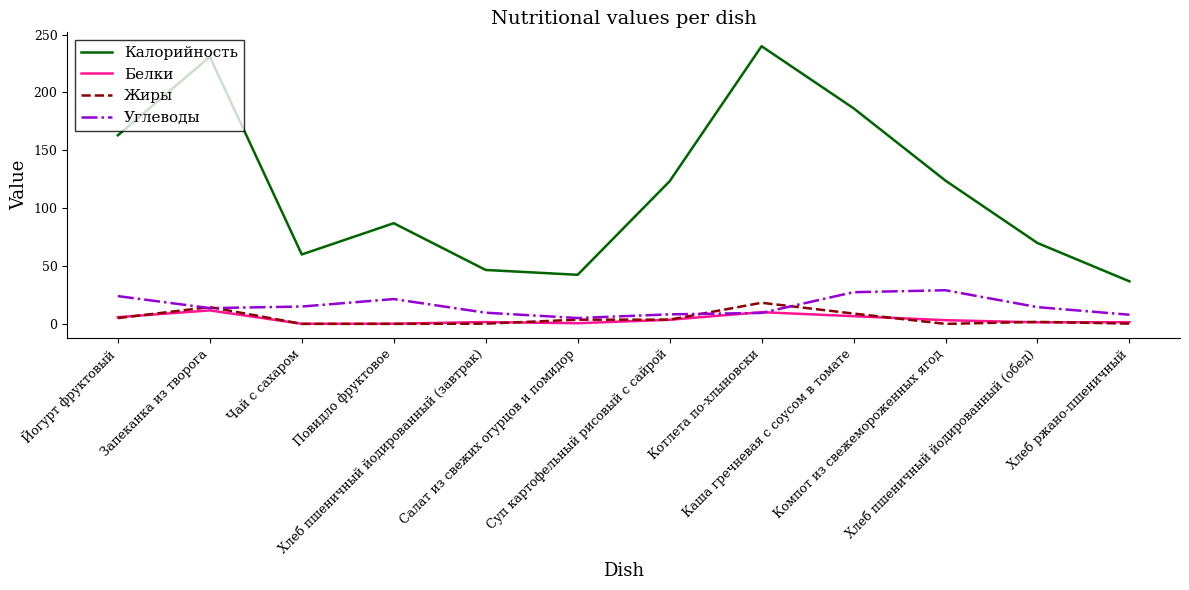

What position from the right is Хлеб пшеничный йодированный (обед)?

2